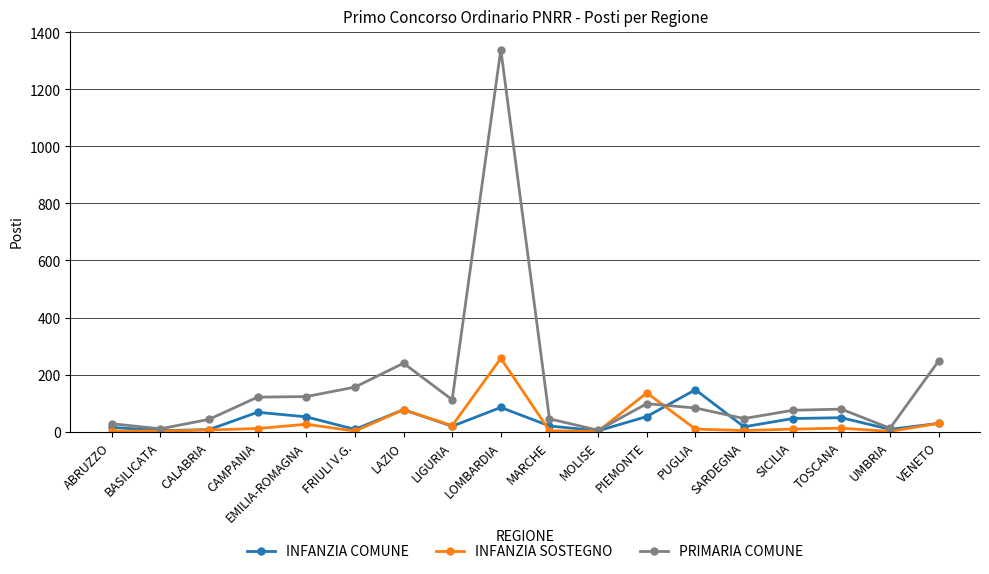

Which series ends up on top after the final intersection of INFANZIA COMUNE and PRIMARIA COMUNE?

PRIMARIA COMUNE